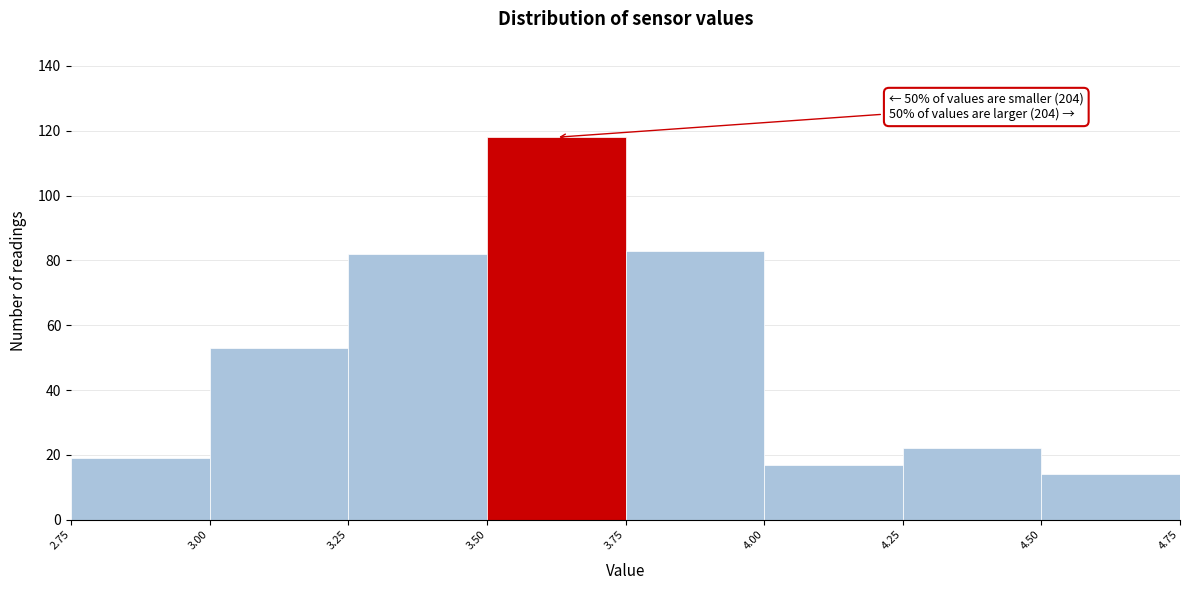

Which range on the x-axis has the tallest bar?

3.50 to 3.75